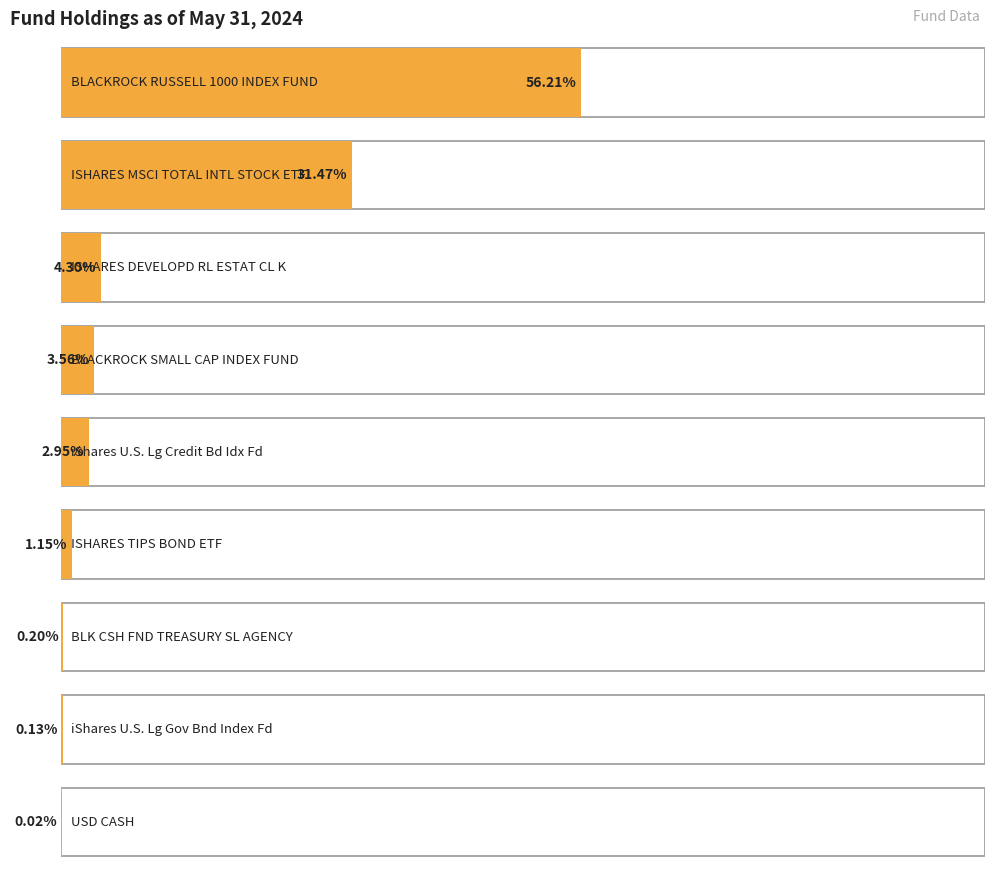

How many categories are shown in the chart?

9